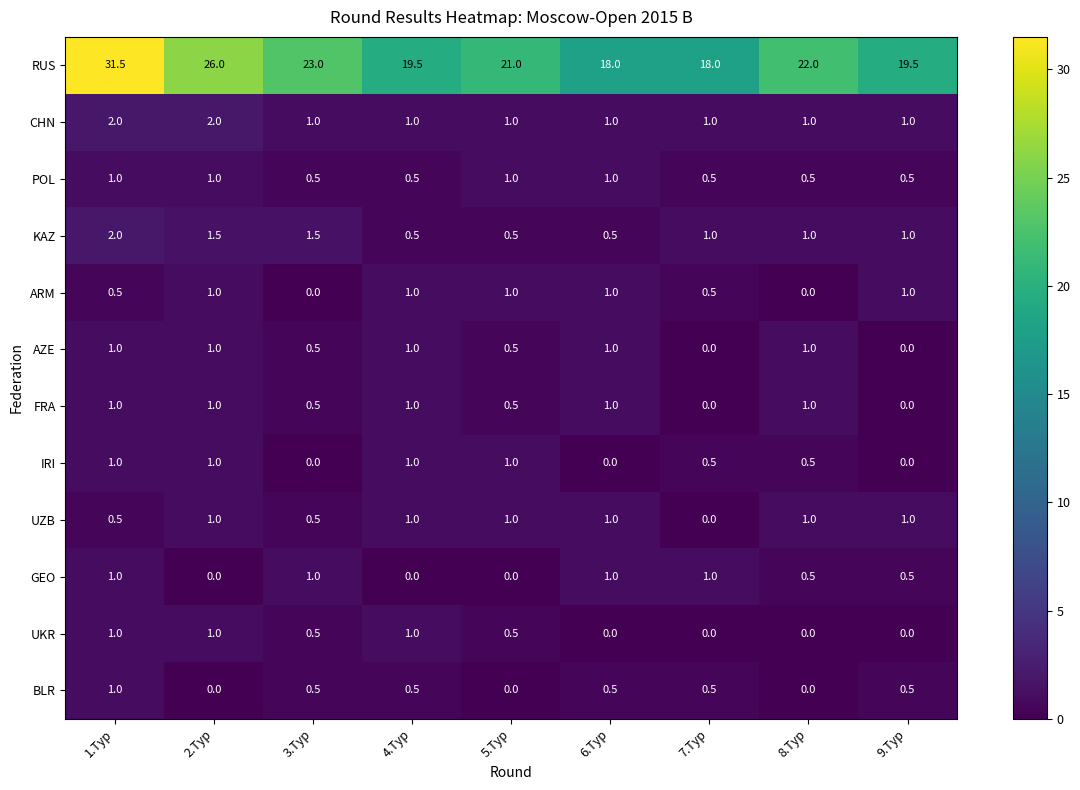

What is the approximate value of CHN at 4.Tур?

1.0